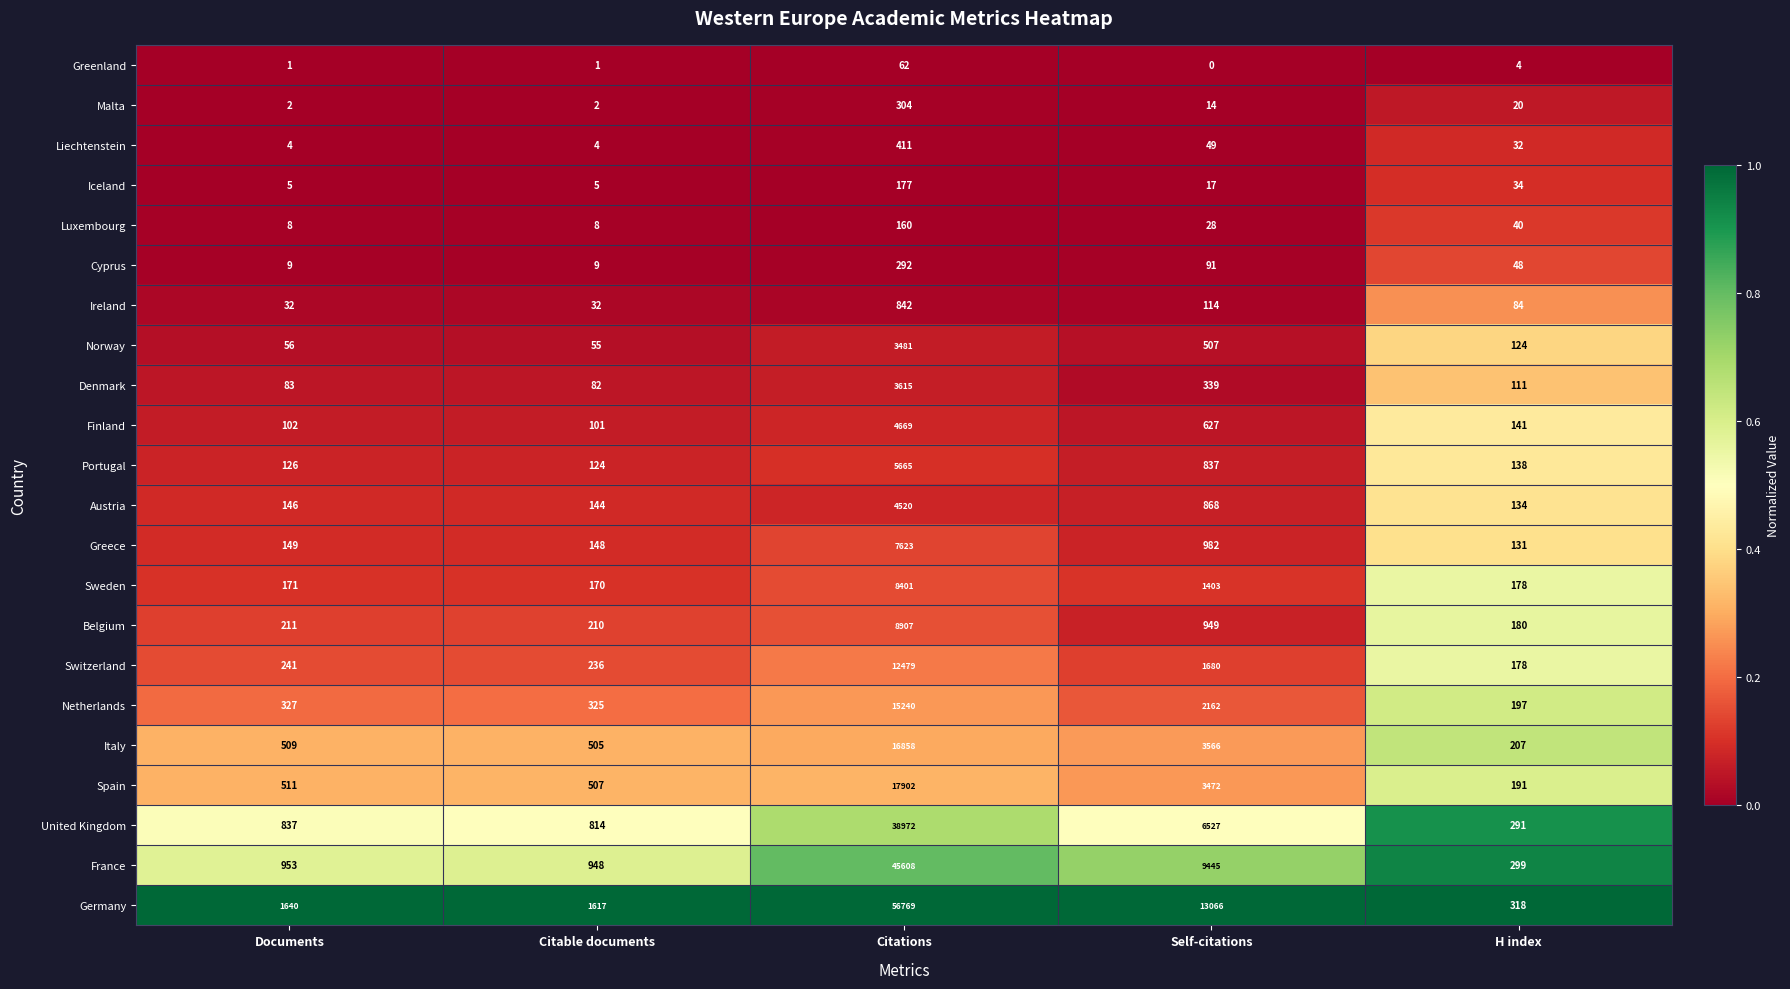

Between Documents and Citations, which series saw the biggest shift?

Germany